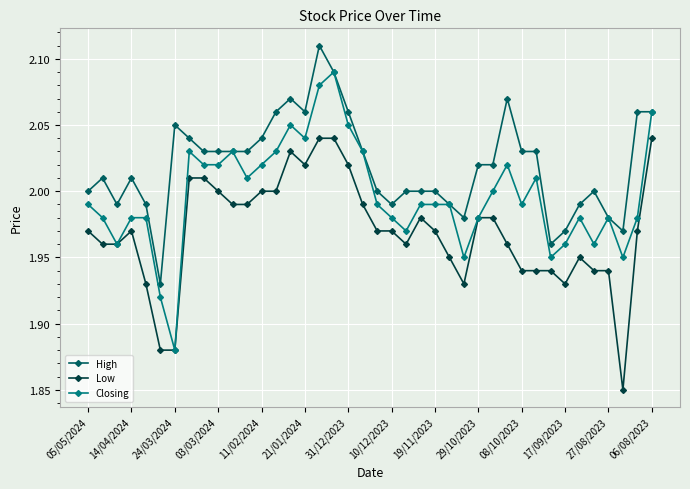

List the series in order of their overall mean, lowest first.

Low, Closing, High